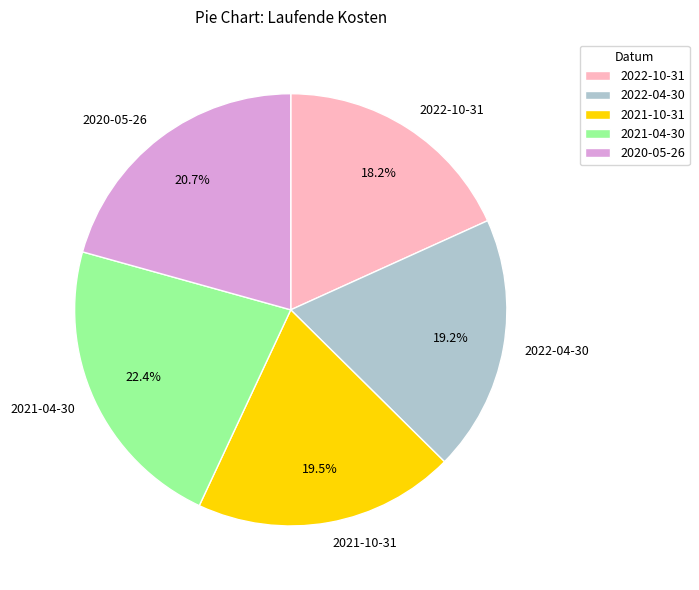

Count the number of slices in the pie.

5